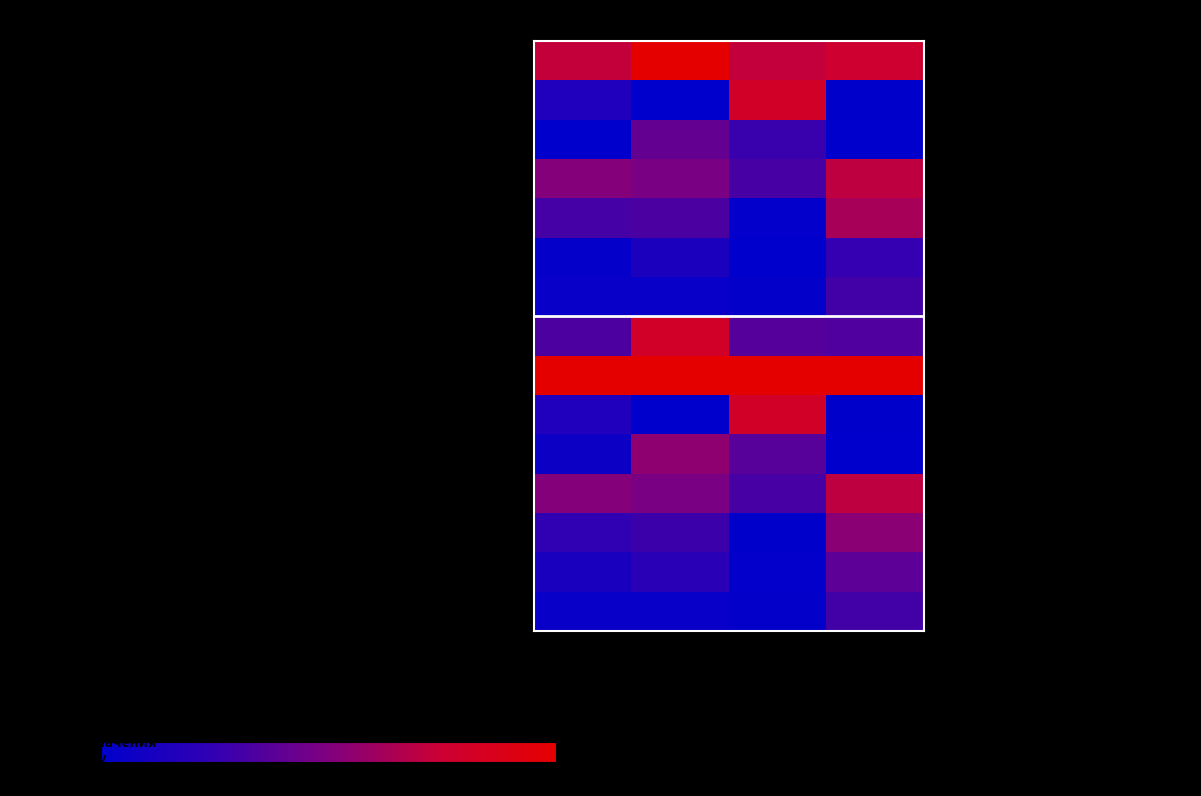

At which category is the sum across all series the highest?

Углеводы